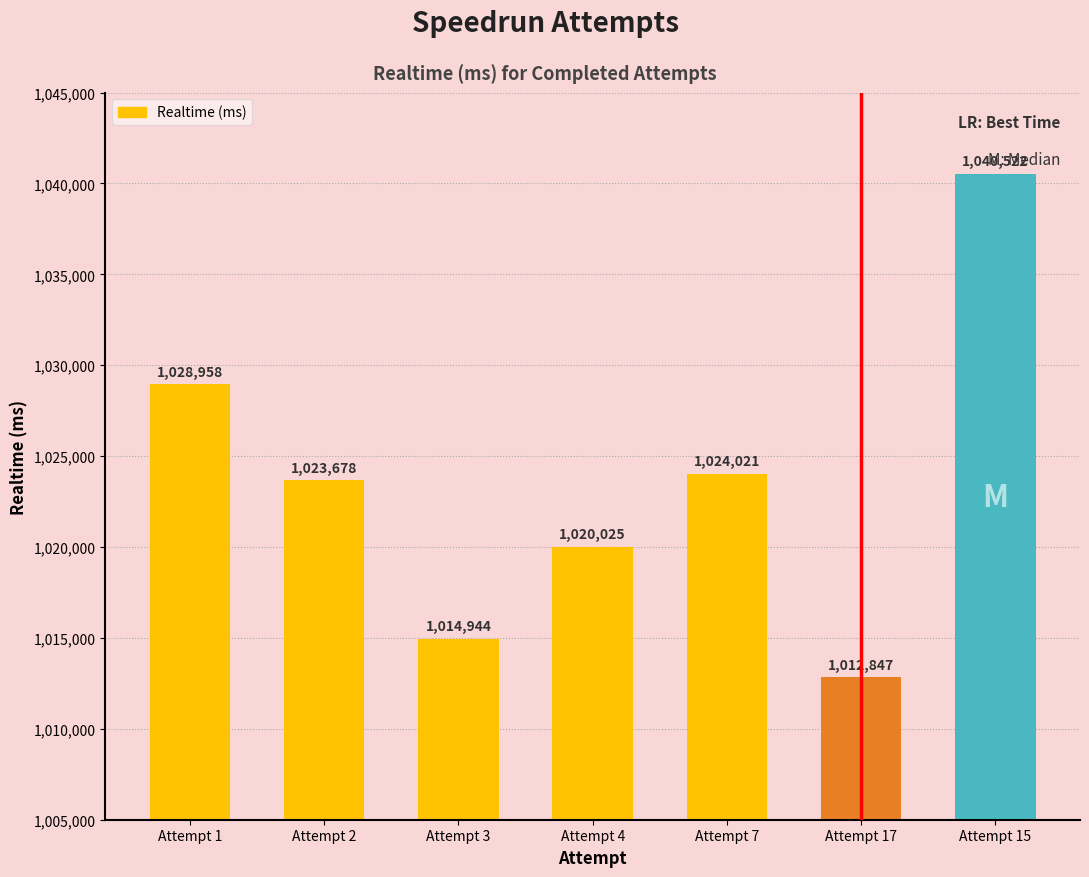

What is the greatest value displayed?

1040522